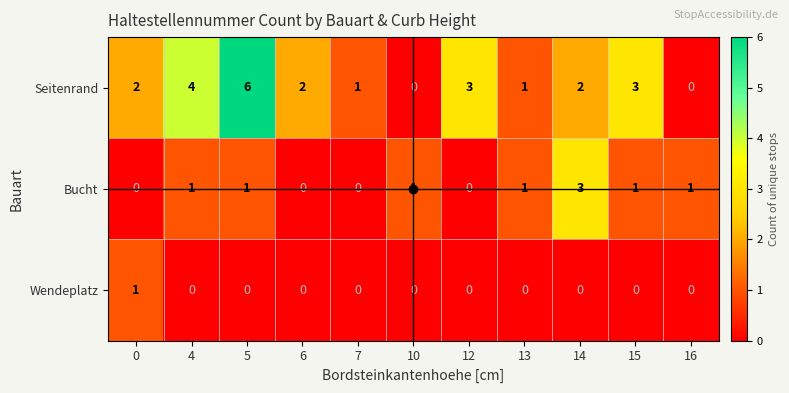

The value of Bucht at 12 is -2. True or false?

False